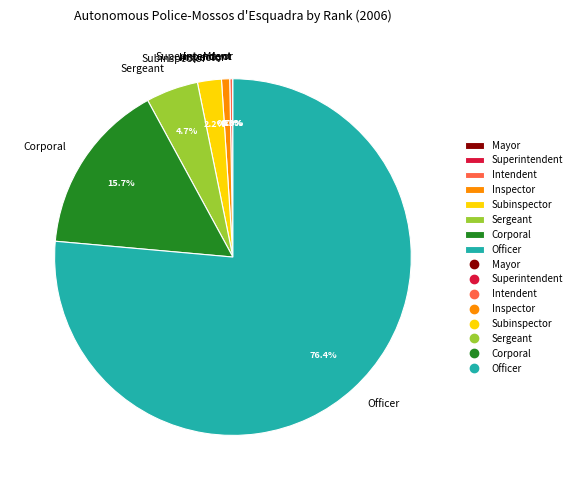

What percentage is the Inspector slice, to the nearest percent?

1%